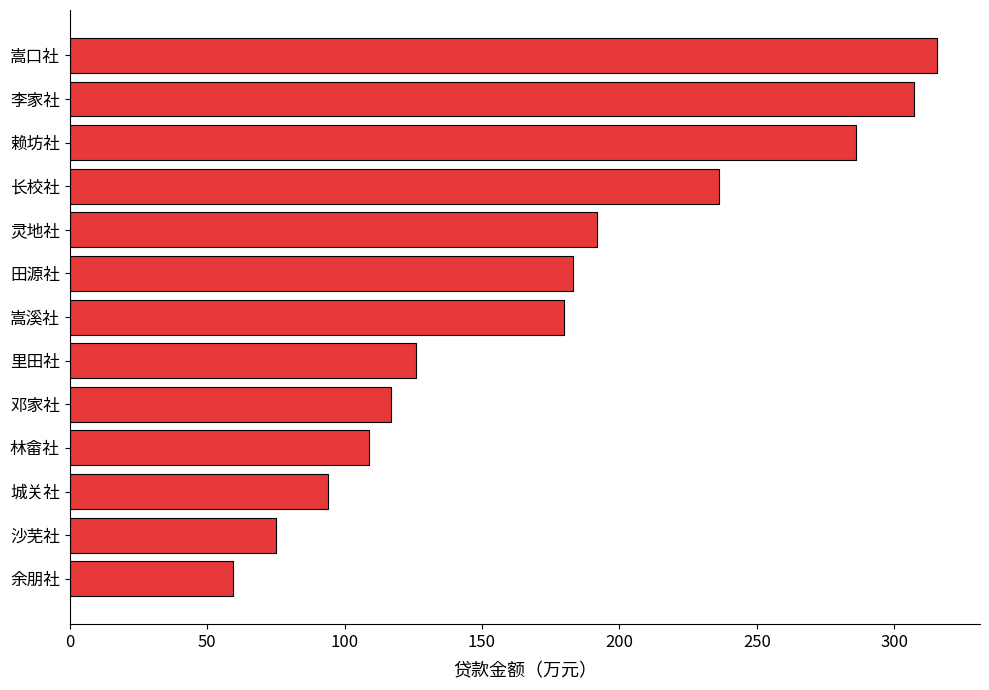

What is the difference between the maximum and second lowest values?

240.4